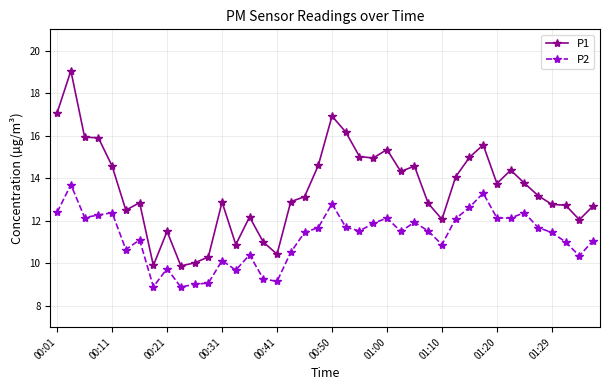

True or false: P1 has more than 0 interior local peaks.

True